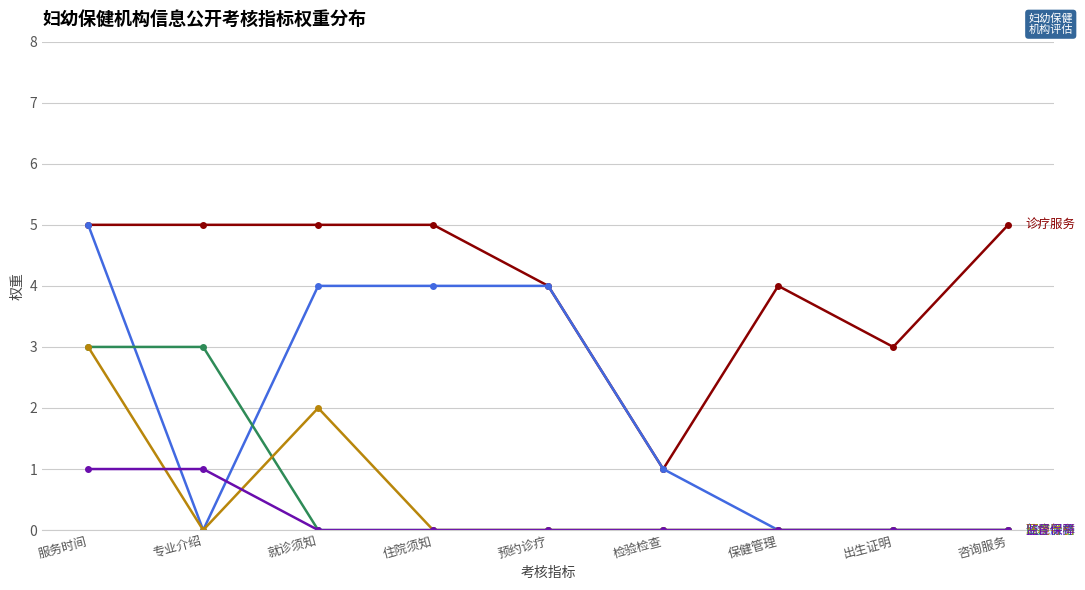

What is the label of the 8th point from the right?

专业介绍